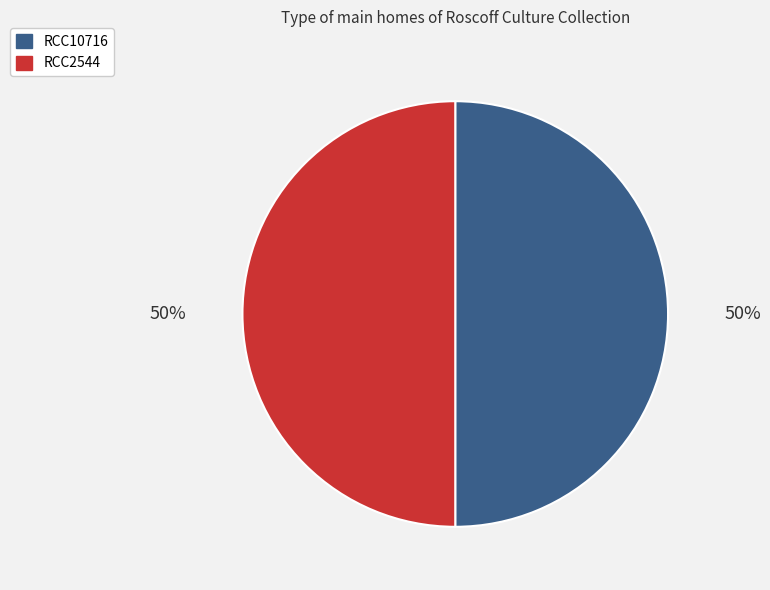

True or false: RCC10716 accounts for 50% of the total.

True